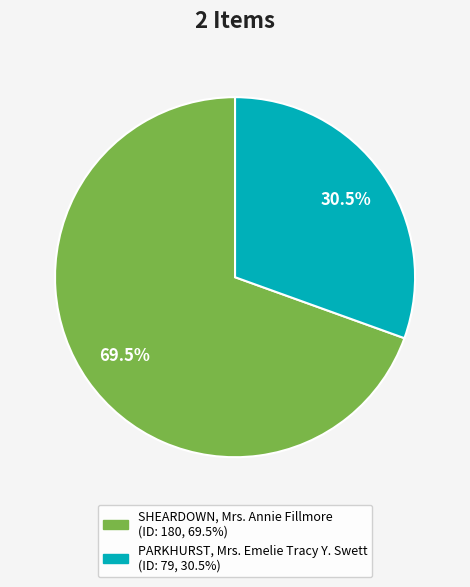

Is it true that SHEARDOWN, Mrs. Annie Fillmore is 63% of the pie?

False